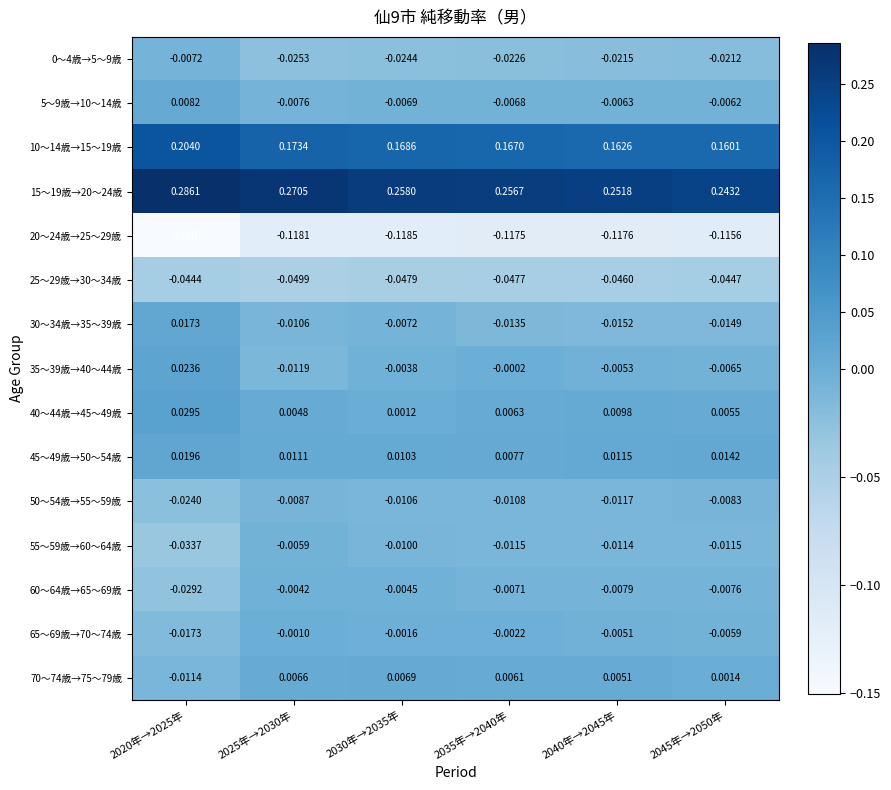

At how many categories does at least one series exceed 0?

6